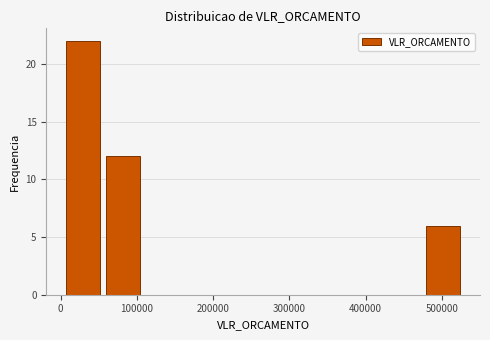

Which range on the x-axis has the tallest bar?

0 to 60000